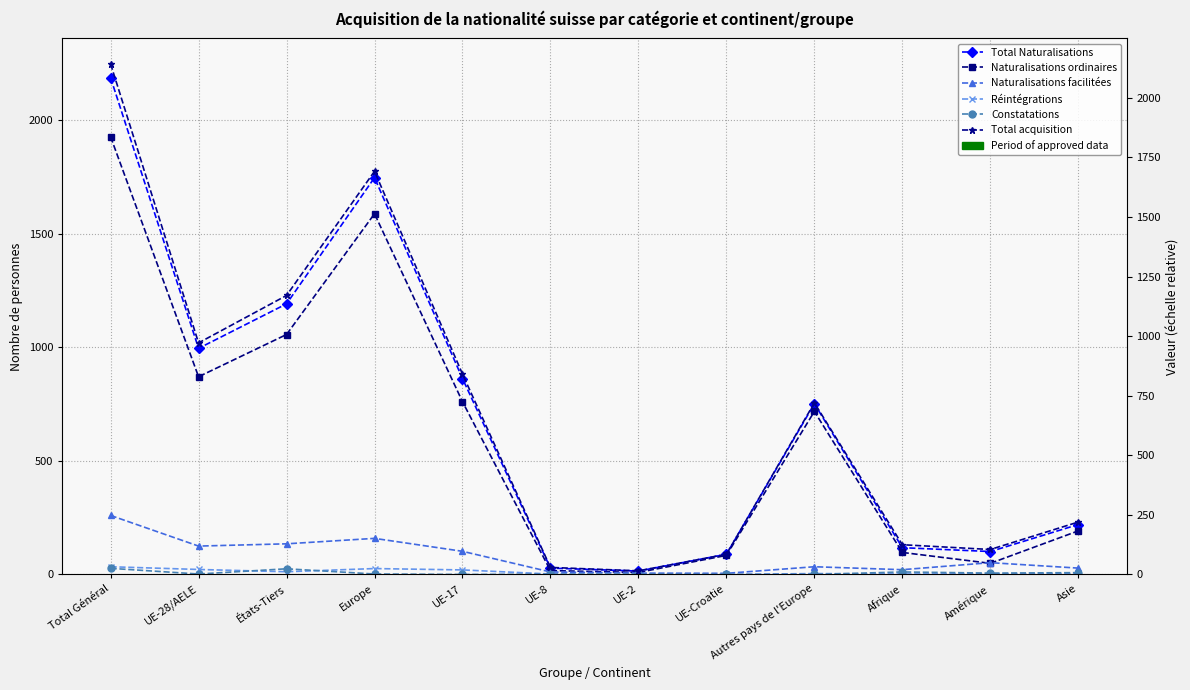

At Europe, list the series in order from largest to smallest.

Total acquisition, Total Naturalisations, Naturalisations ordinaires, Naturalisations facilitées, Réintégrations, Constatations